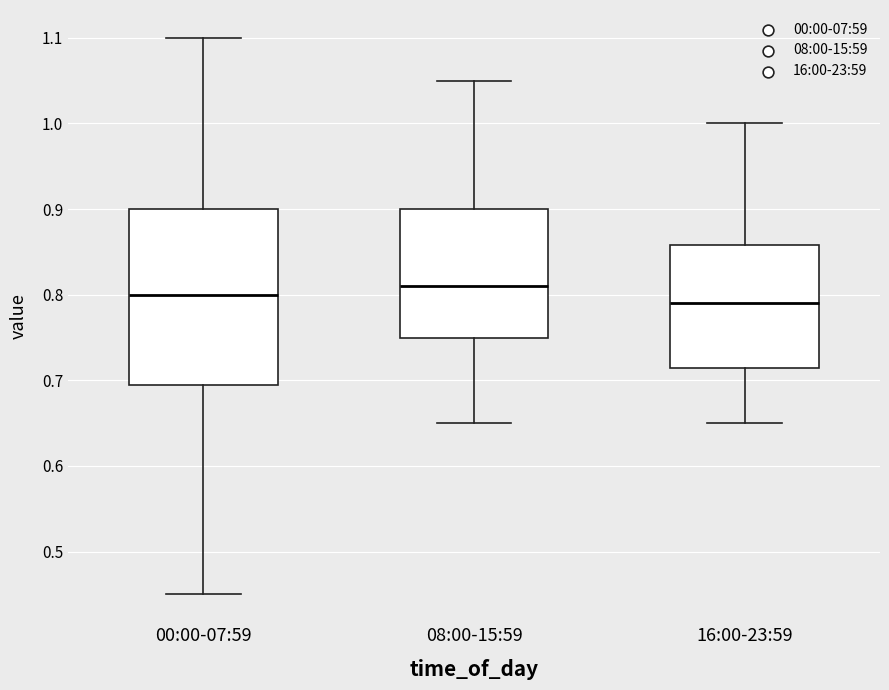

Which box's median line is the lowest?

16:00-23:59